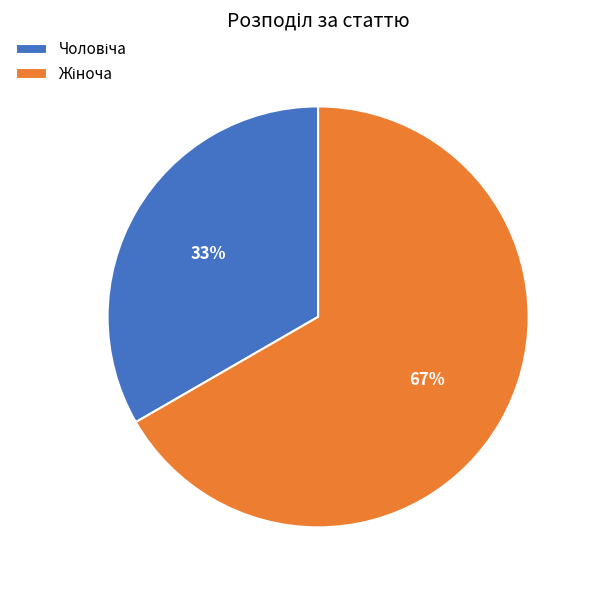

To the nearest percent, what is the average slice percentage?

50%